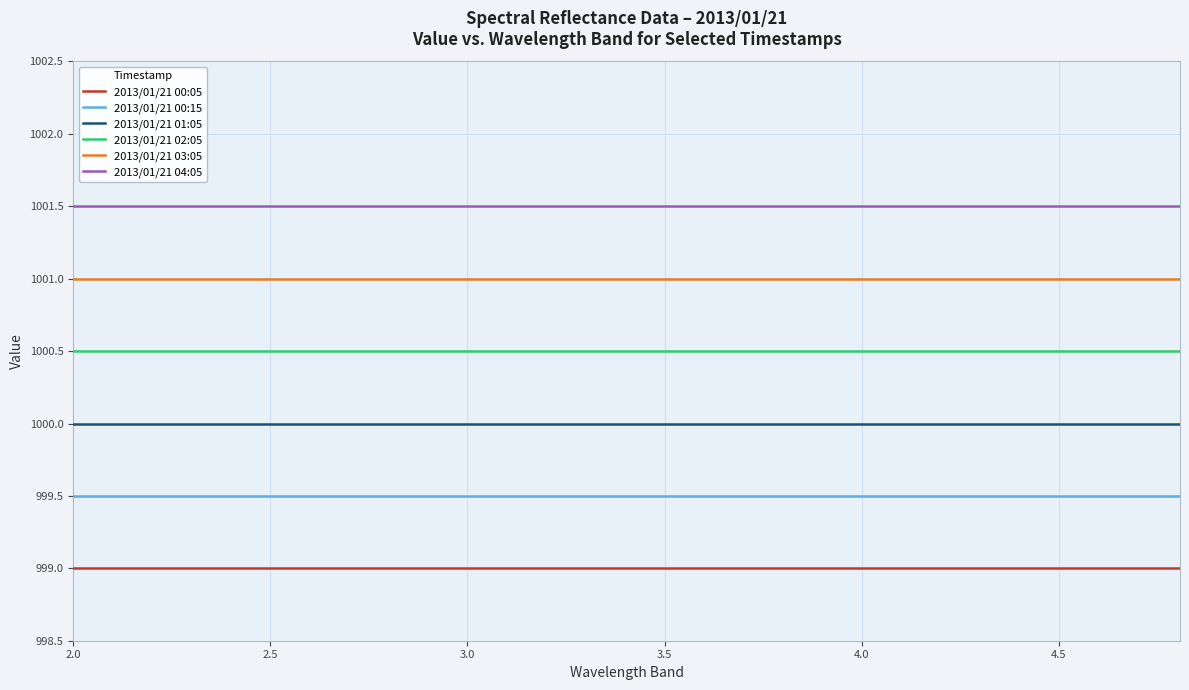

What is the highest value of the 2013/01/21 04:05 series?

1001.5